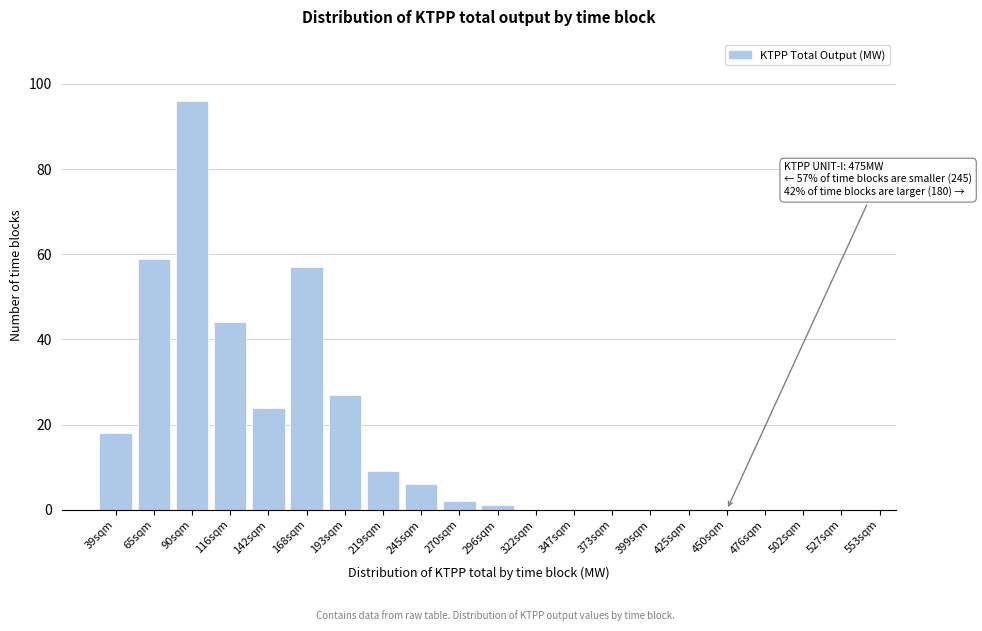

Reading left to right, list all the values displayed in this chart.

39sqm=18	65sqm=59	90sqm=96	116sqm=44	142sqm=24	168sqm=57	193sqm=27	219sqm=9	245sqm=6	270sqm=2	296sqm=1	322sqm=0	347sqm=0	373sqm=0	399sqm=0	425sqm=0	450sqm=0	476sqm=0	502sqm=0	527sqm=0